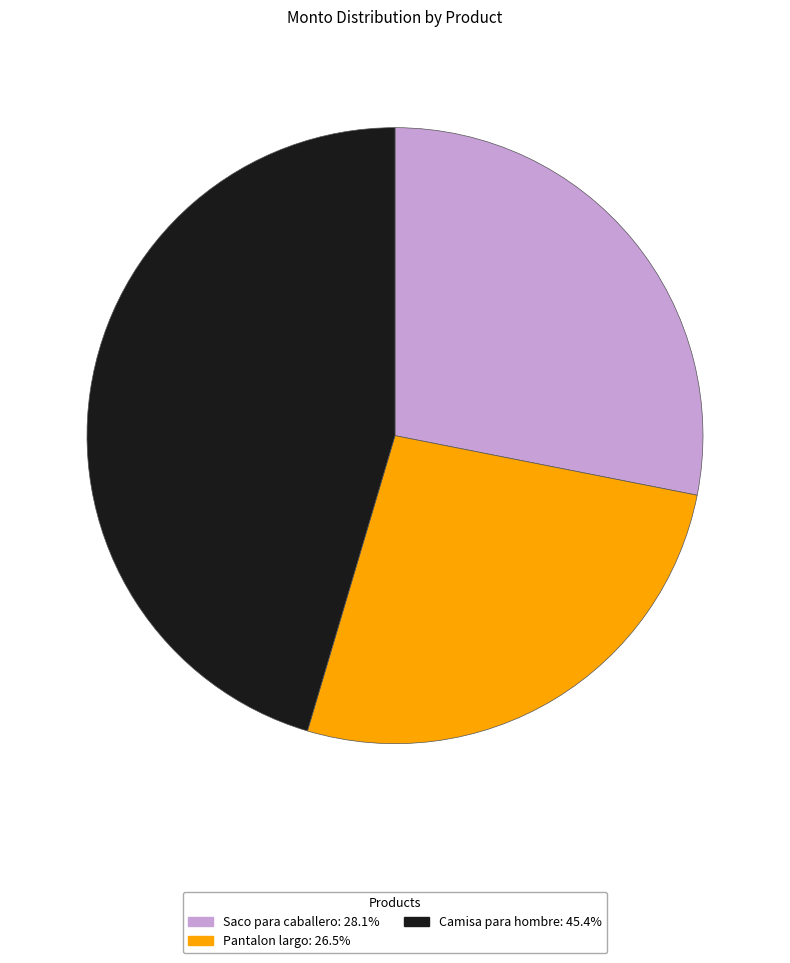

Count the number of slices in the pie.

3